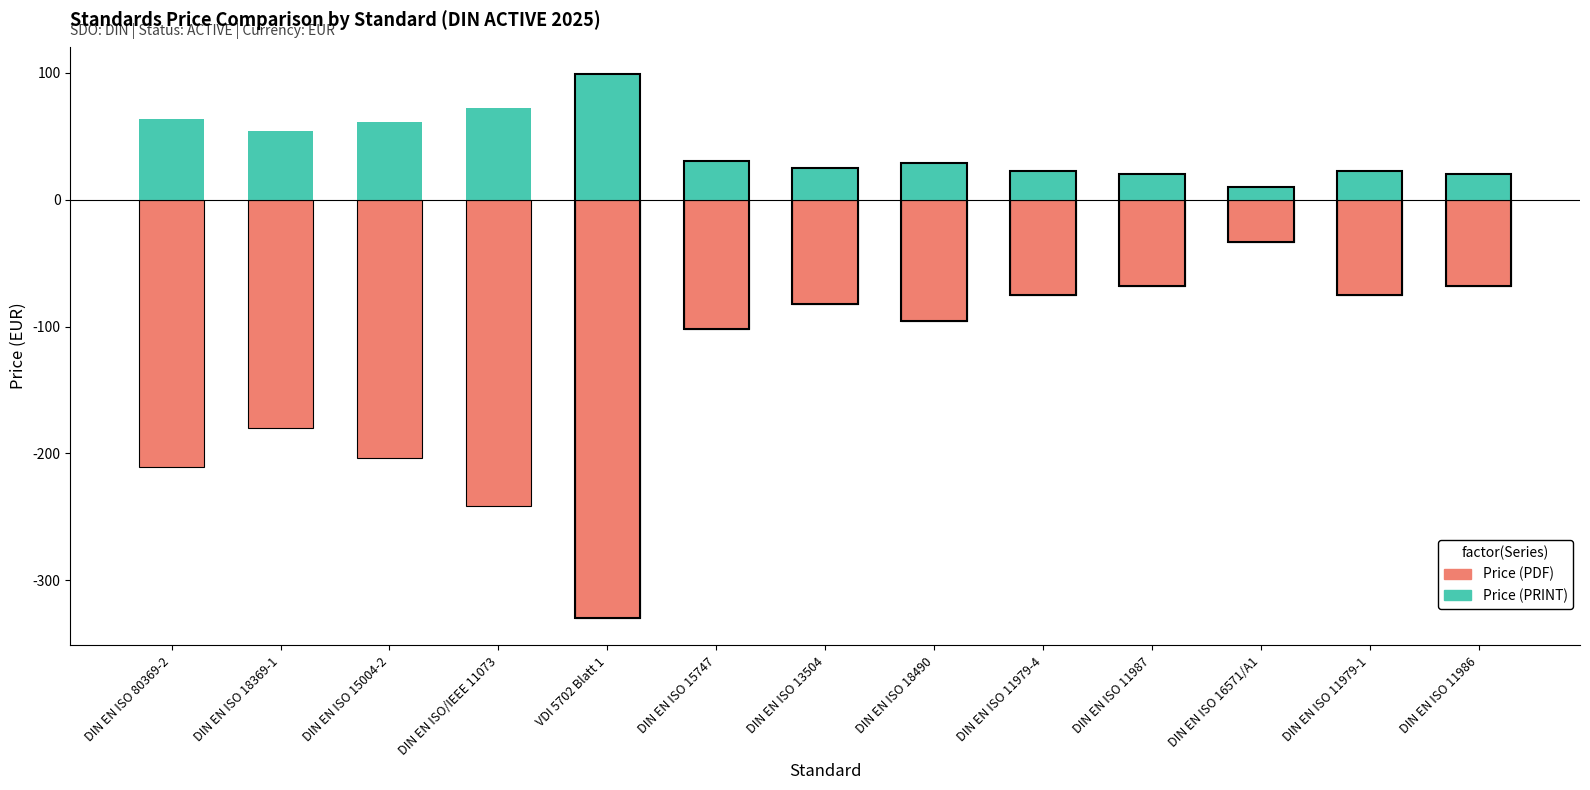

Is it true that Price (PRINT) equals 92.6 at DIN EN ISO 15004-2?

False